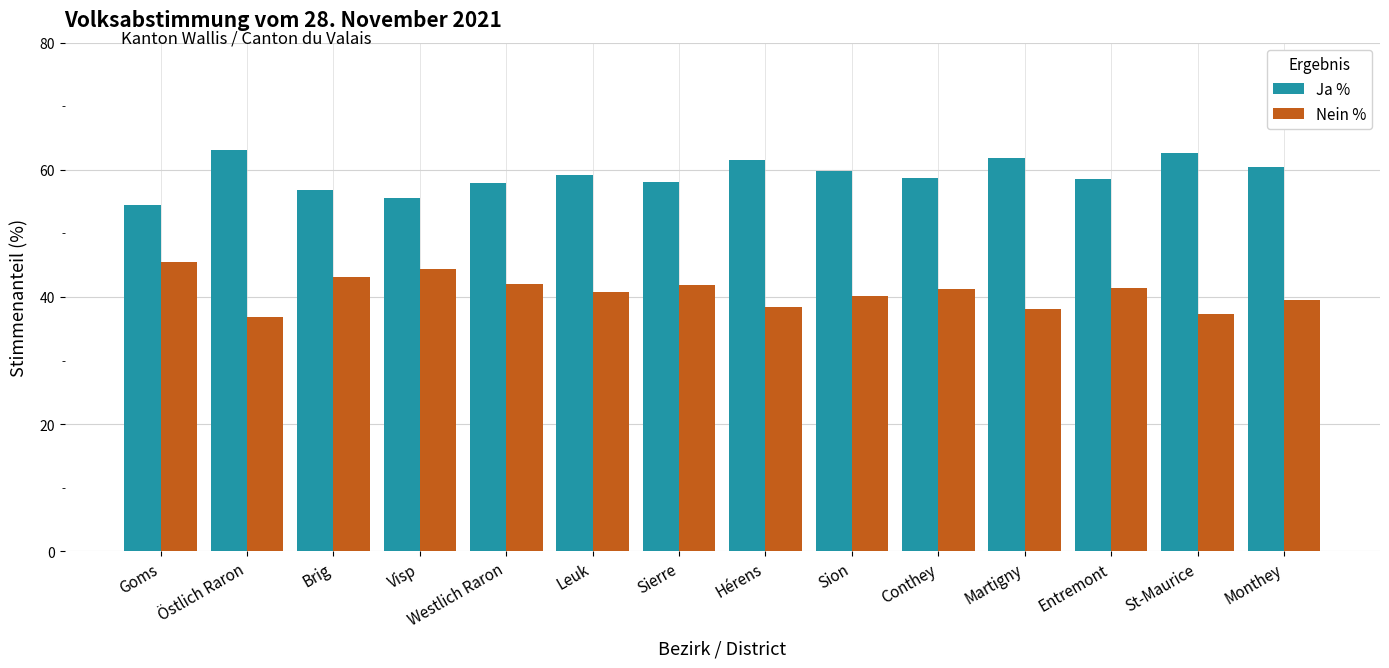

What is the label of the 1st bar from the right?

Monthey